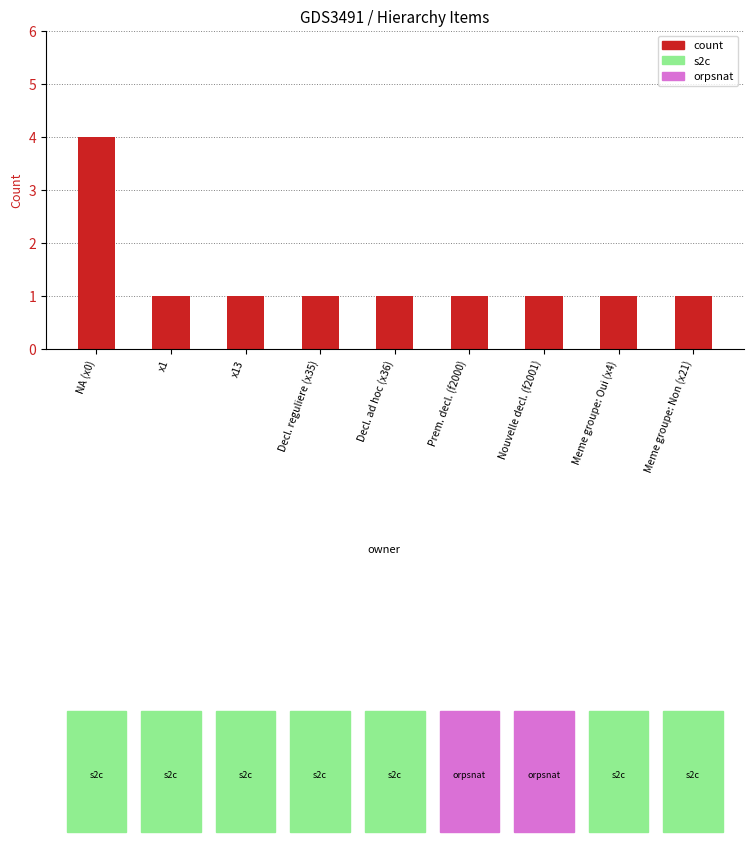

Approximately how many times larger is the value at Meme groupe: Oui (x4) compared to Decl. ad hoc (x36)?

1.0